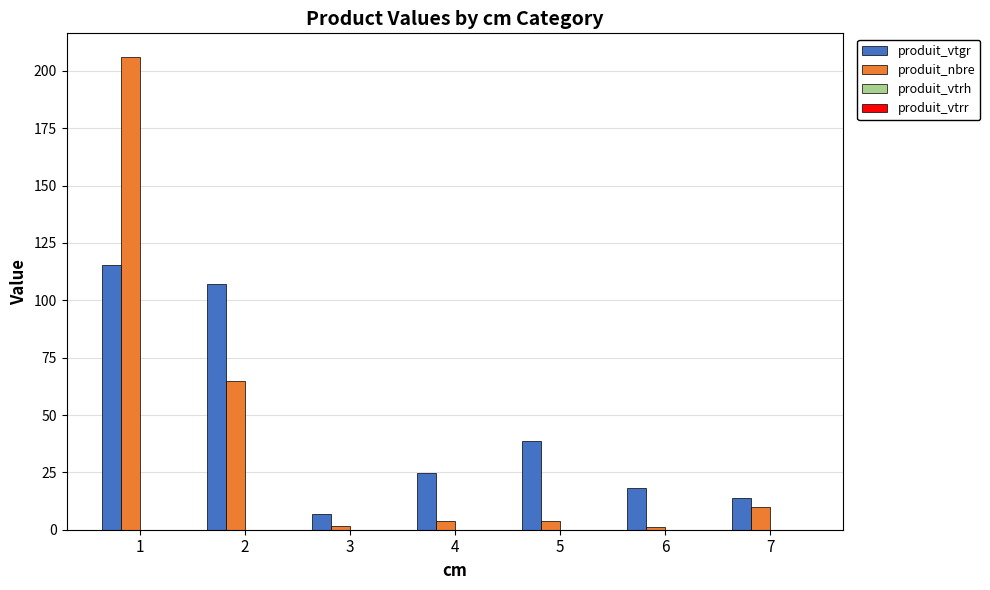

Is the value of produit_nbre at 1 greater than the value of produit_vtgr at 7?

Yes